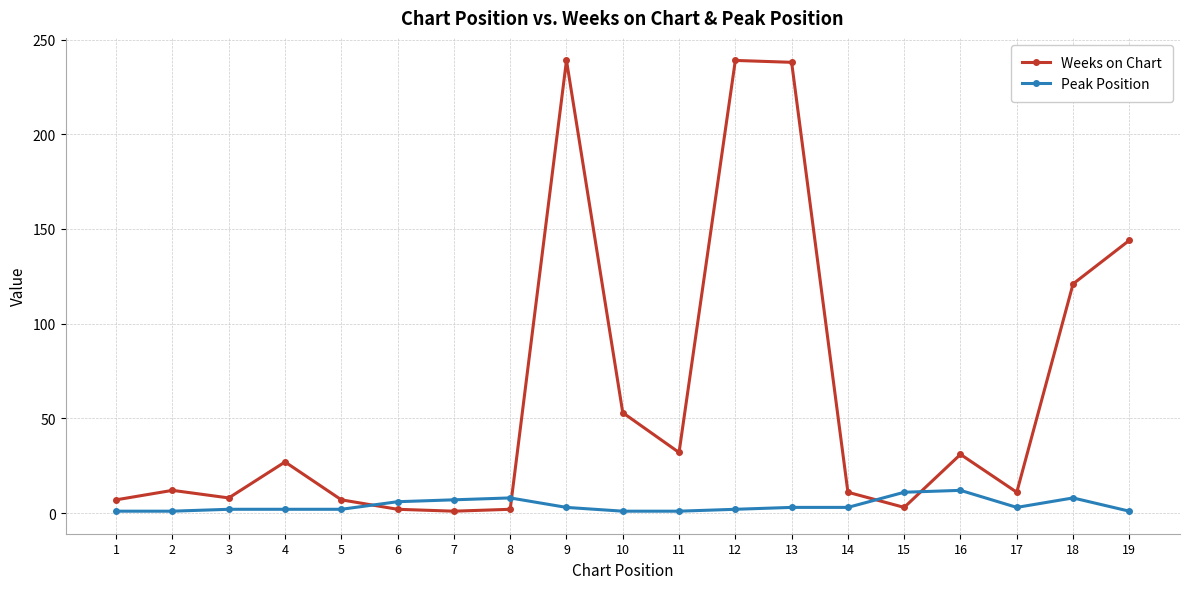

Does the chart have visible grid lines?

Yes